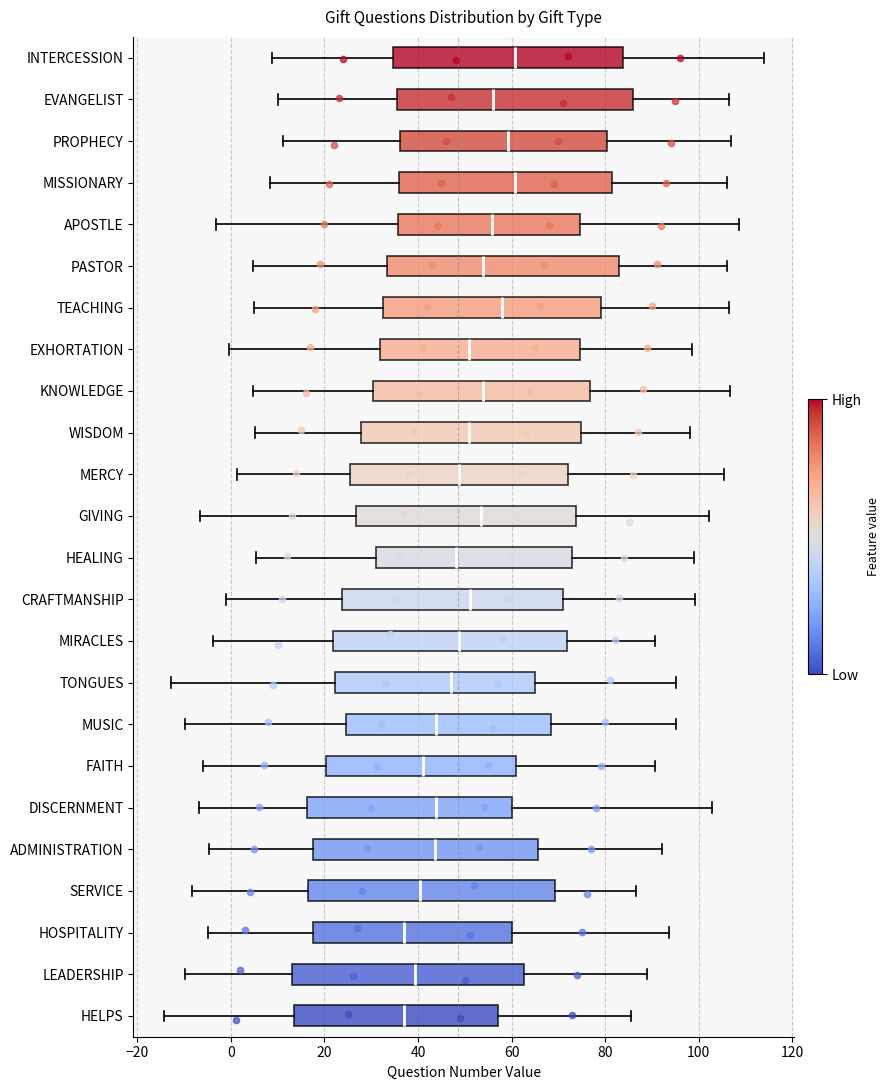

Where is the right edge of the box for WISDOM on the x-axis? The values are not printed on the chart, so give them approximately, as read against the axis.

74